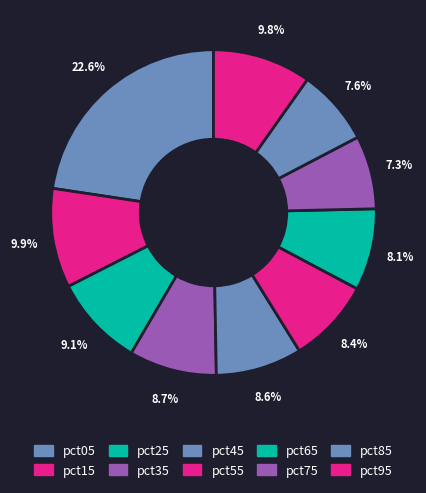

What is the change in value from pct25 to pct95?

+0.1